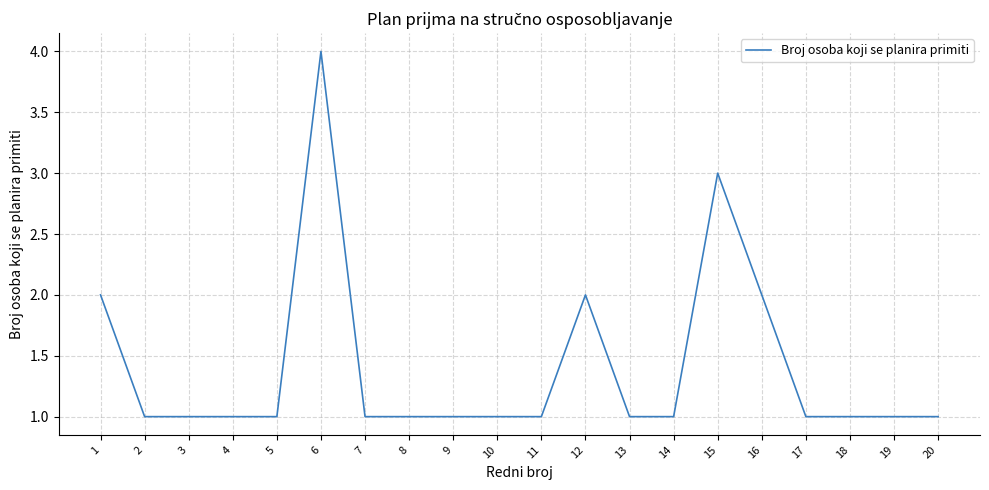

Which label corresponds to the largest value in the chart?

6